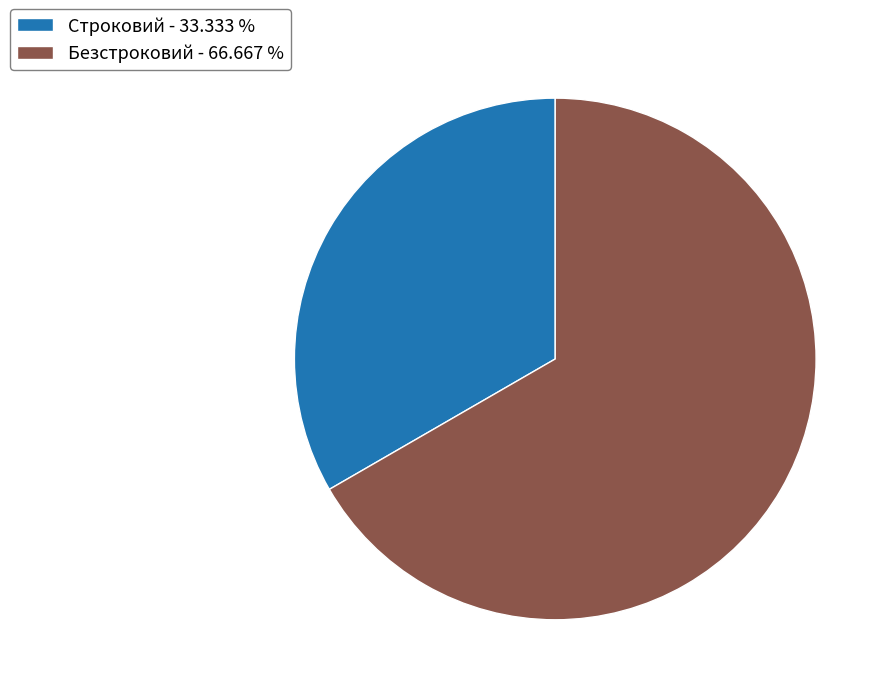

Between Безстроковий and Строковий, which is larger?

Безстроковий